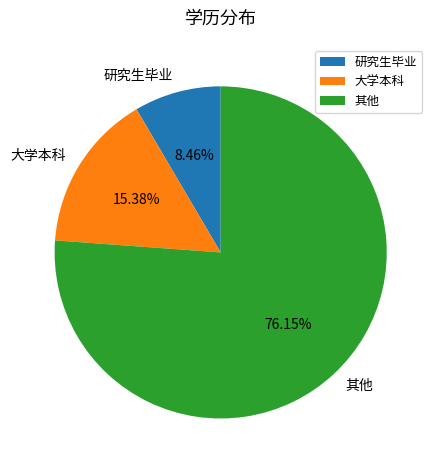

Is it true that 大学本科 is 9% of the pie?

False